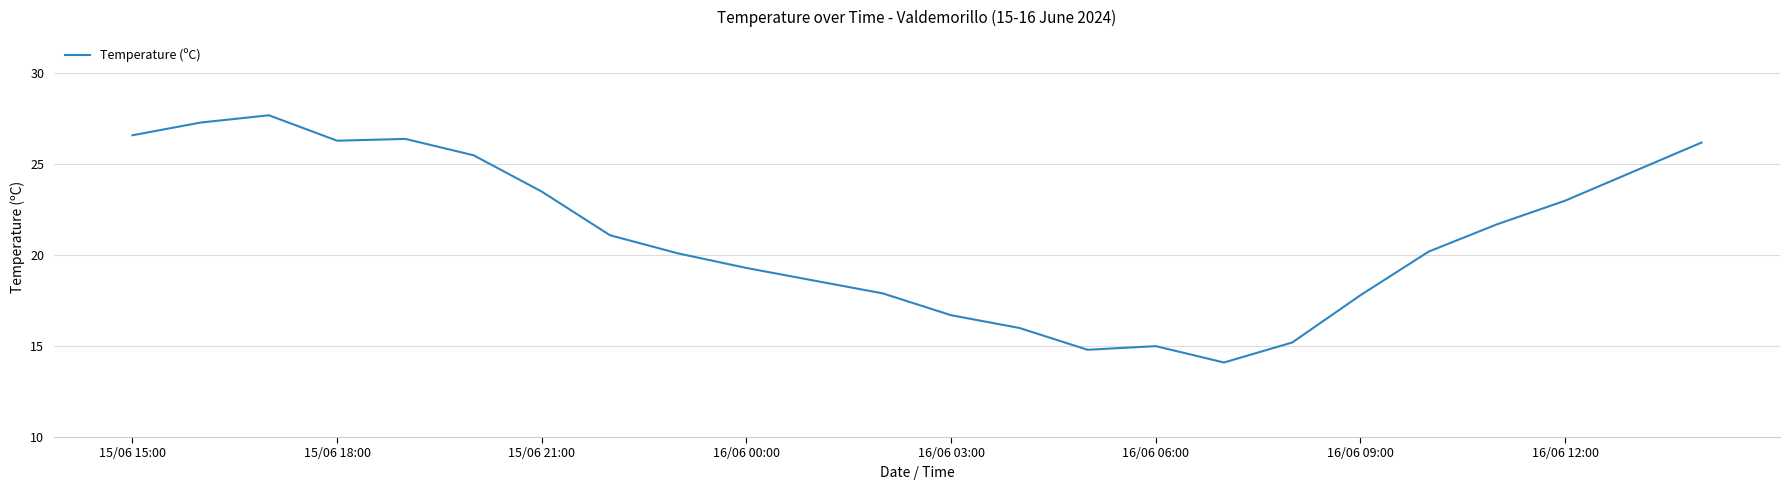

What is the smallest value displayed?

14.1